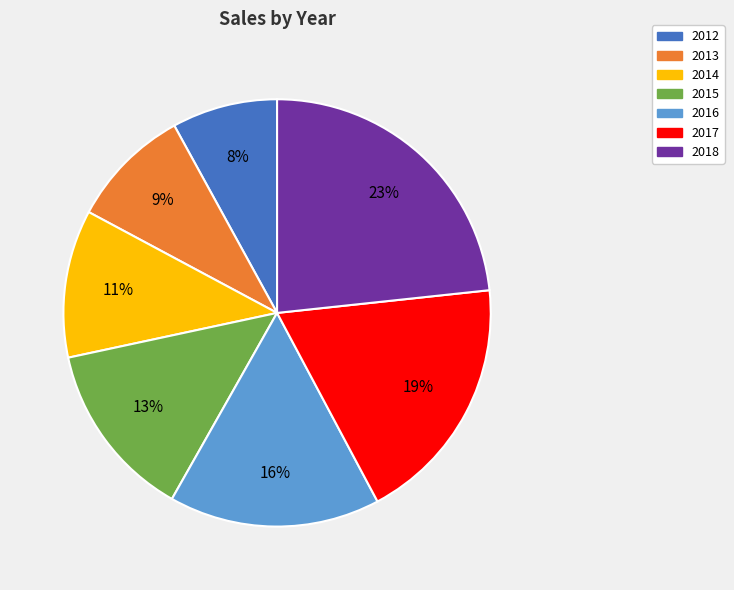

Combined, do 2016 and 2012 account for over 50%?

No